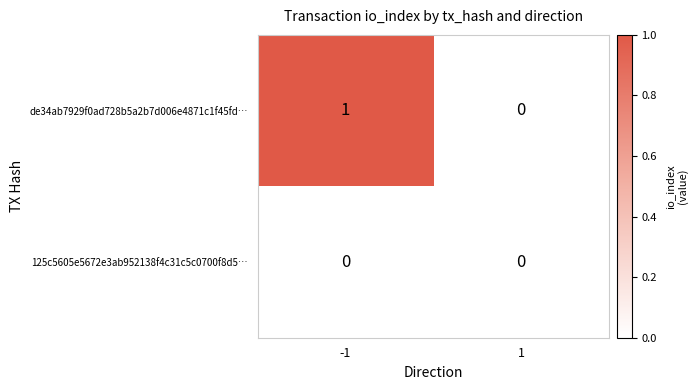

Rank the series by their maximum value, from lowest to highest.

125c5605e5672e3ab952138f4c31c5c0700f8d5…, de34ab7929f0ad728b5a2b7d006e4871c1f45fd…